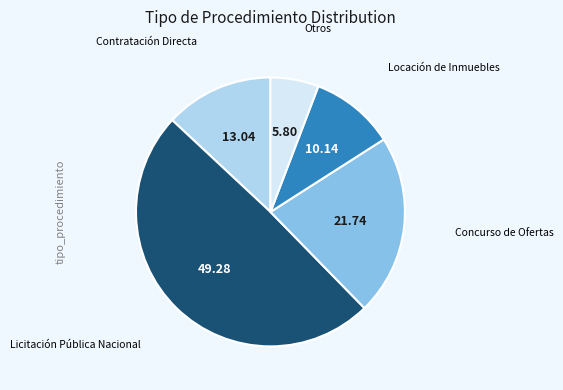

Is there a majority slice in this chart?

No